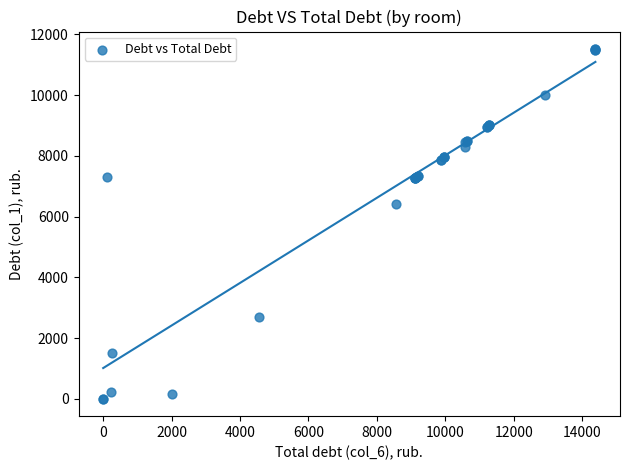

What Y value in the scatter plot is closest to 5762?

6404.6